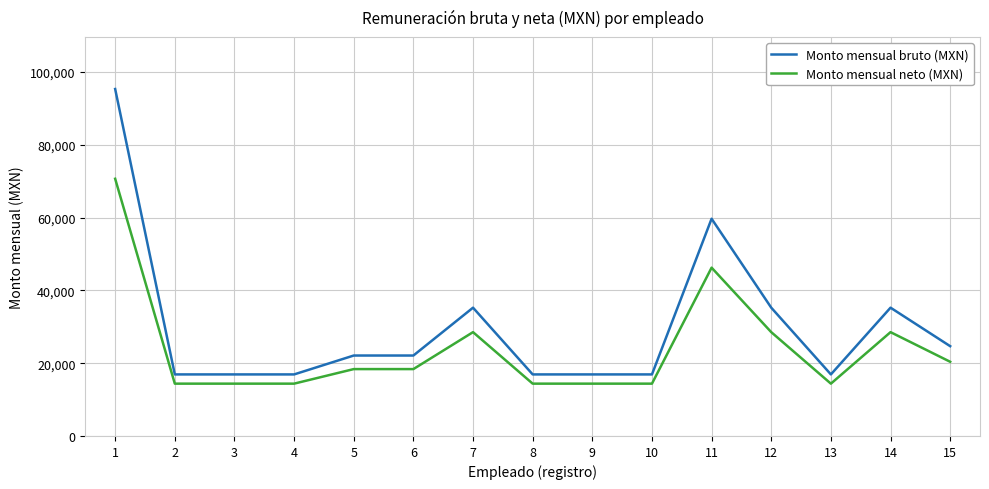

Rank the series by their maximum value, from highest to lowest.

Monto mensual bruto (MXN), Monto mensual neto (MXN)